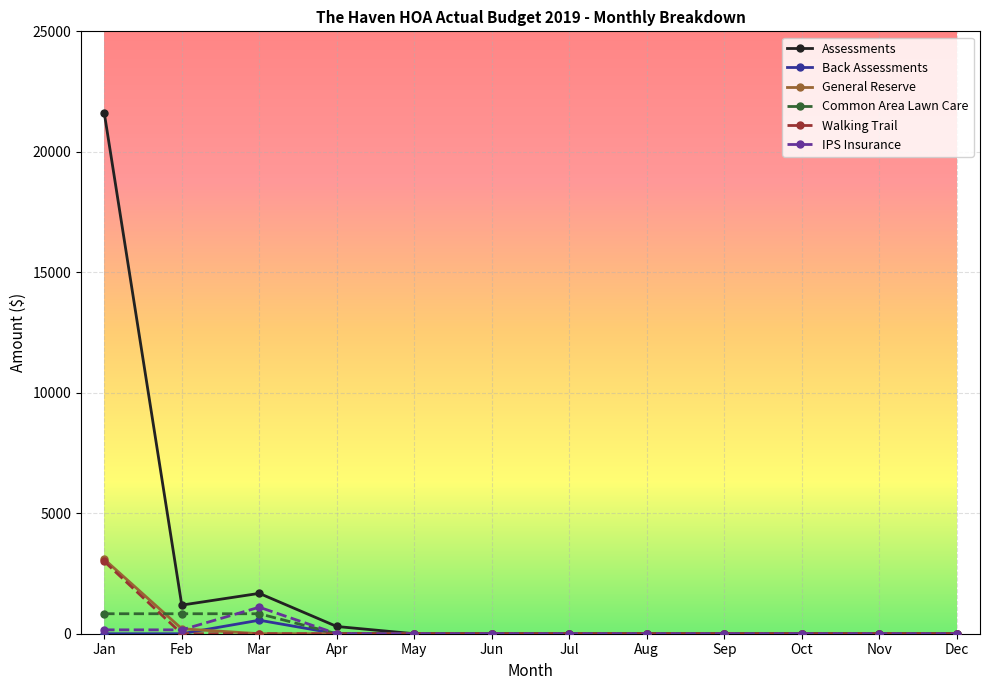

Which series changed the most between Feb and Aug?

Assessments